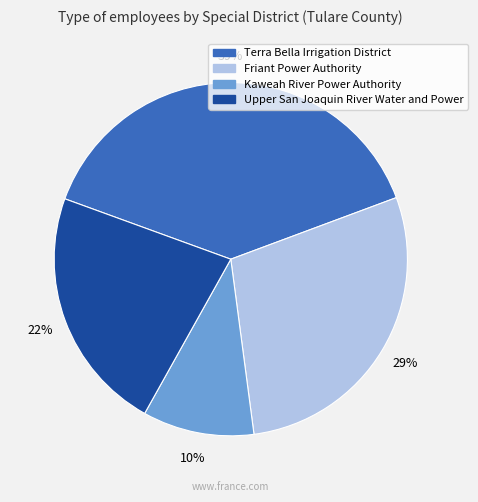

True or false: Upper San Joaquin River Water and Power accounts for 33% of the total.

False